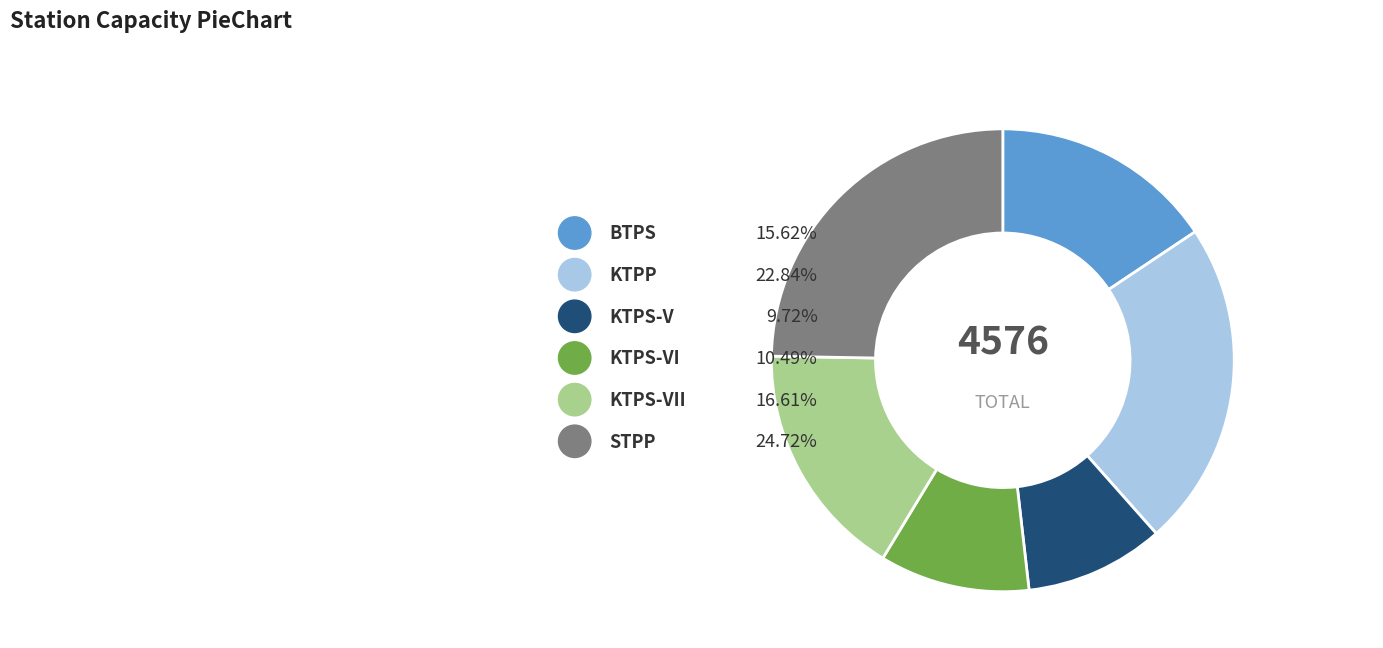

To the nearest percent, what portion does KTPS-VII represent?

17%